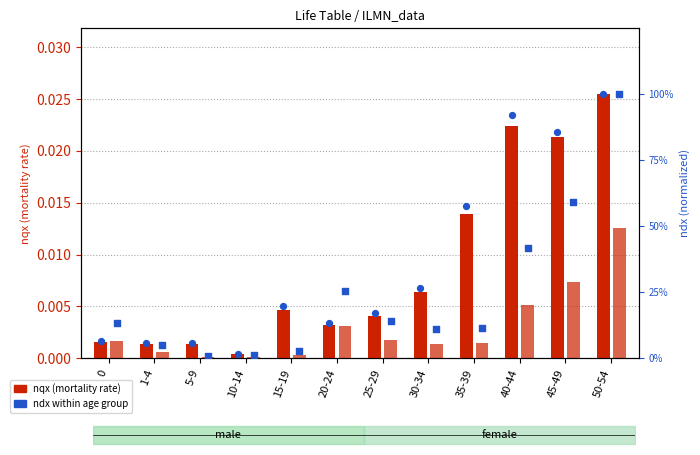

What is the total value across all series at 40-44?

1.4